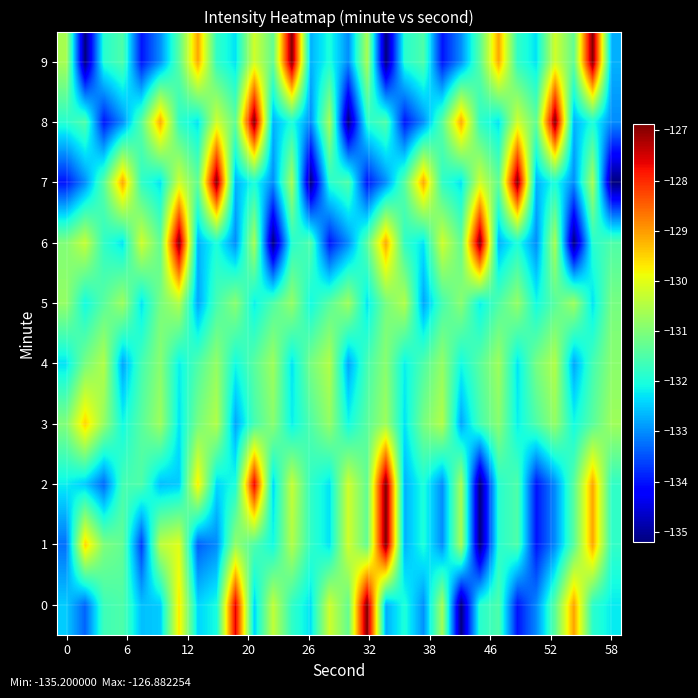

At which category is the sum across all series the highest?

10